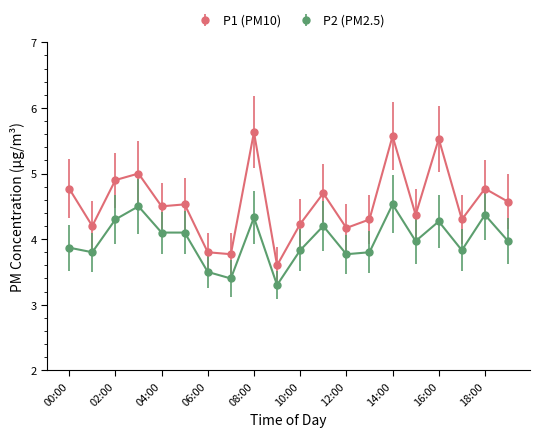

What is the maximum value shown in the chart?

5.6